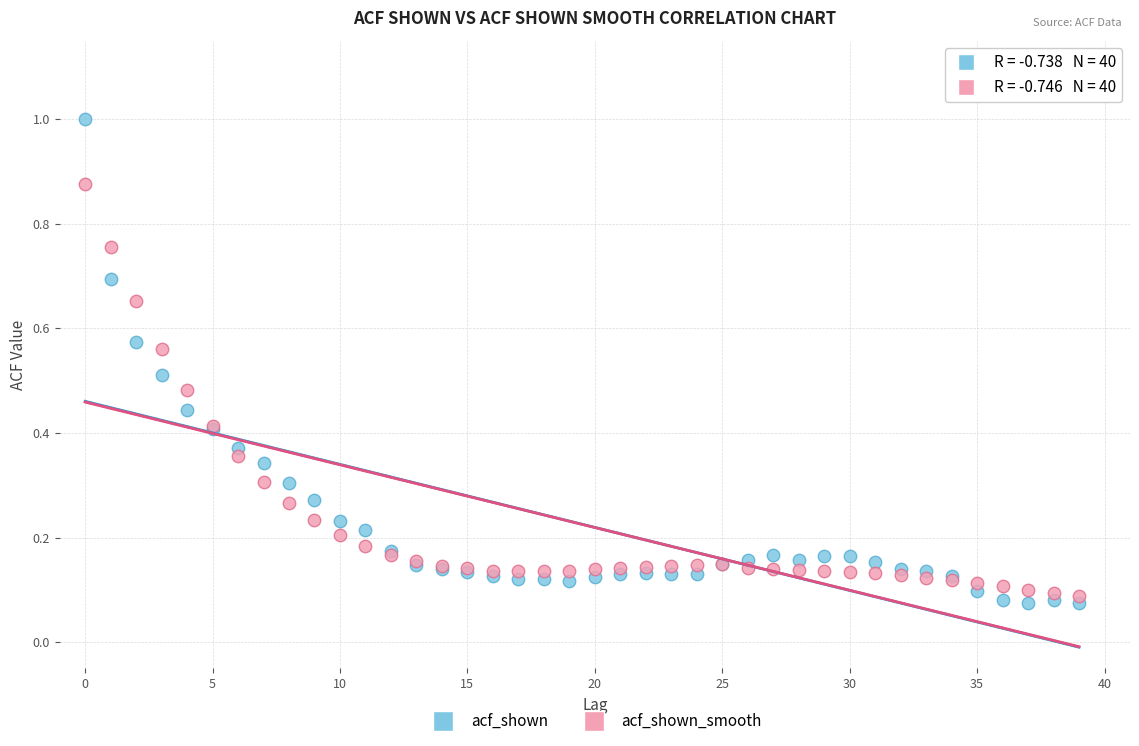

Which series contains the highest Y value?

acf_shown